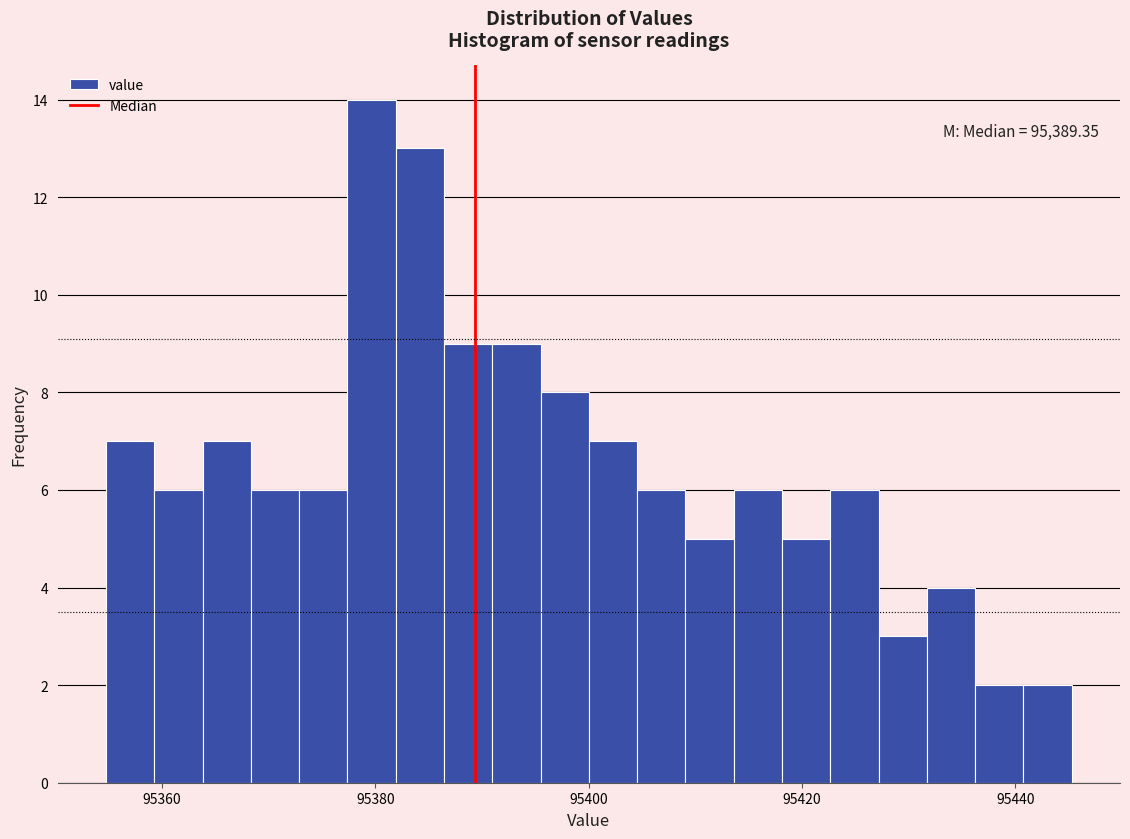

Read against the x-axis, roughly where is the centre of the tallest bar?

95380